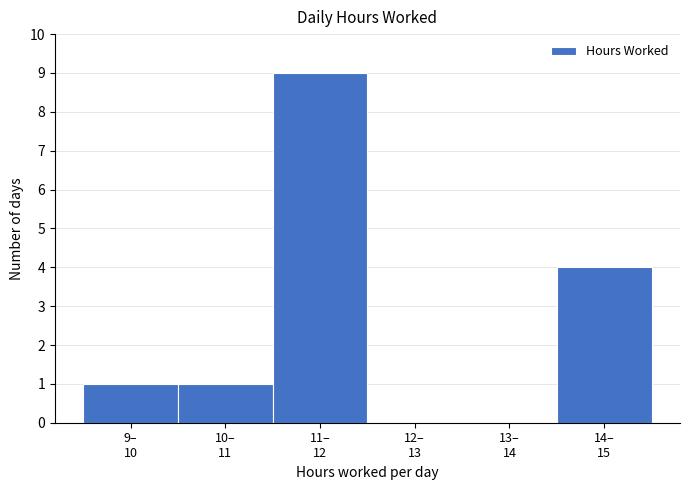

What is the greatest value displayed?

9